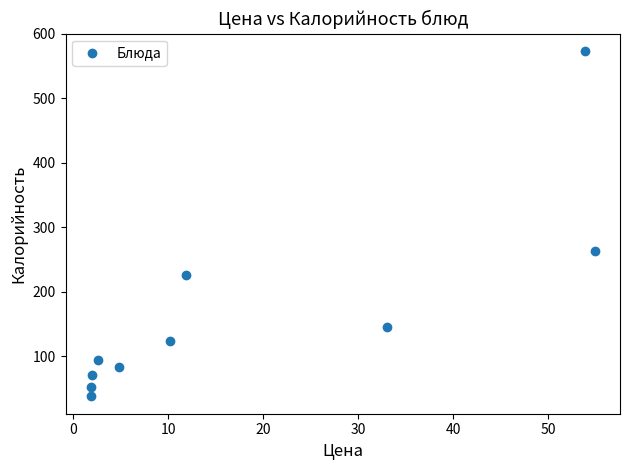

What Y value in the scatter plot is closest to 305?

263.5